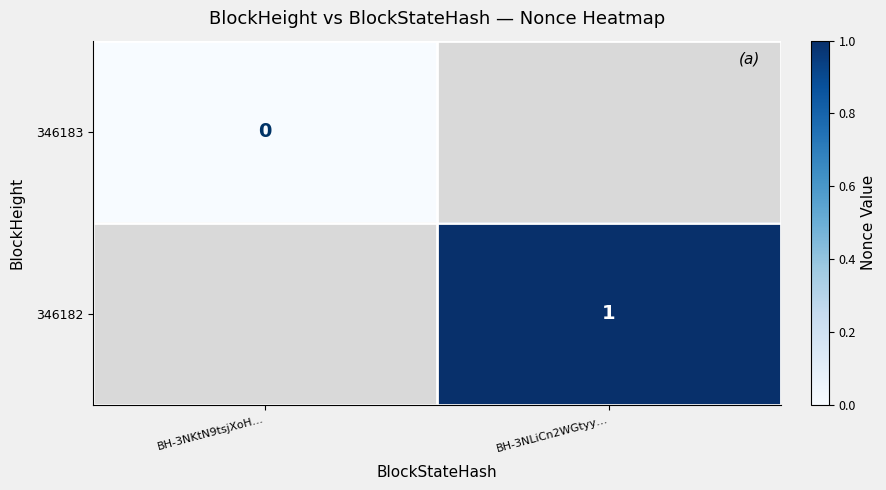

The 346182 series shows 1 at BH-3NLiCn2WGtyy…. True or false?

True